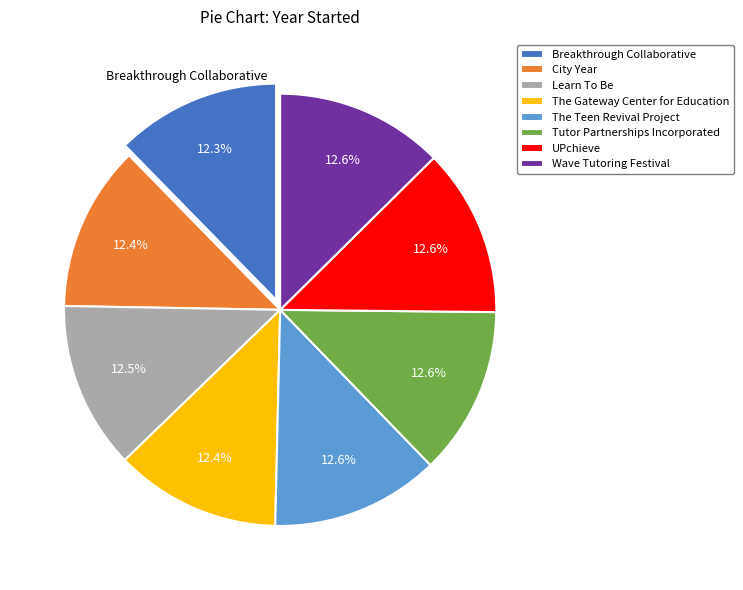

The The Teen Revival Project slice represents 13% of the pie. True or false?

True